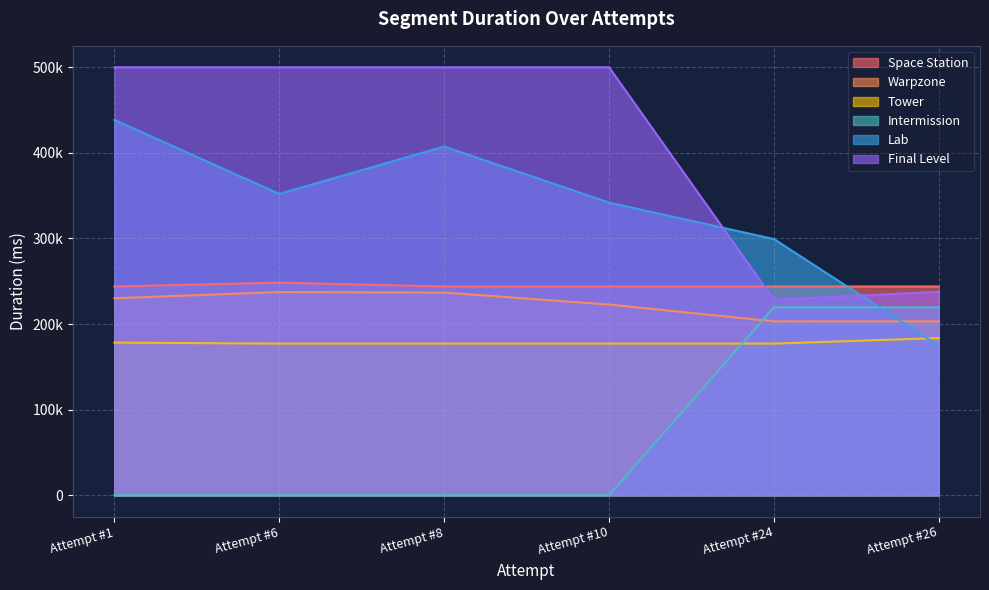

Rank the series by their maximum value, from highest to lowest.

Final Level, Lab, Space Station, Warpzone, Intermission, Tower